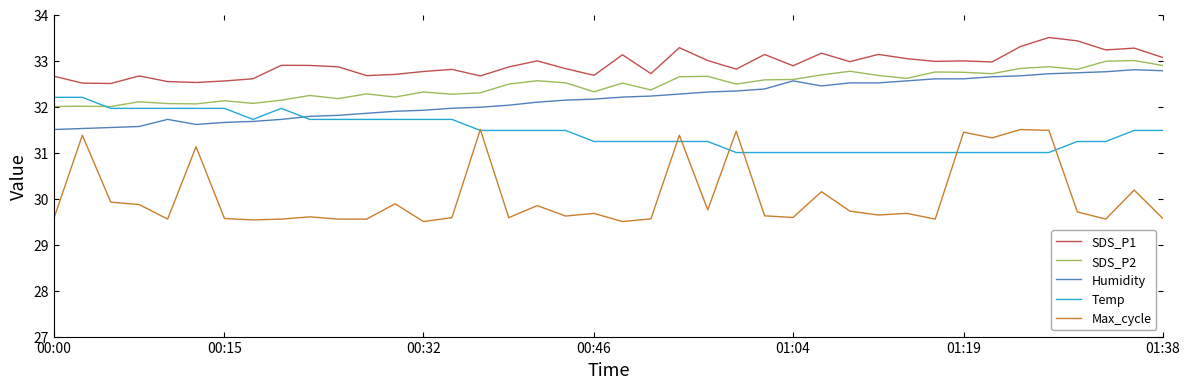

True or false: SDS_P1 has more than 1 interior local peaks.

True